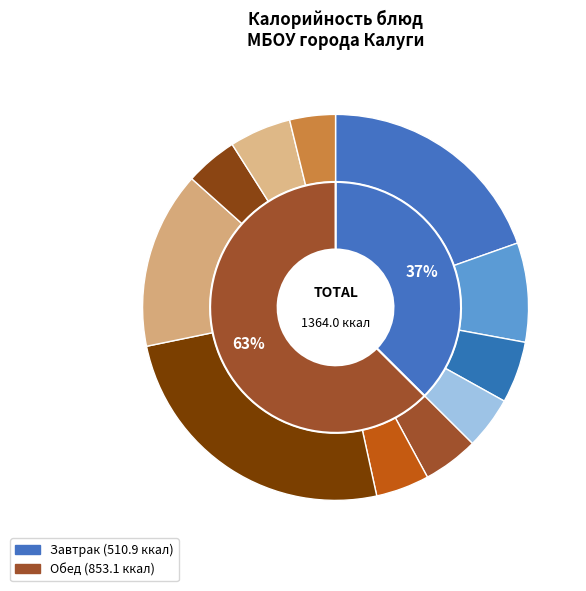

How many slices are in this pie chart?

11